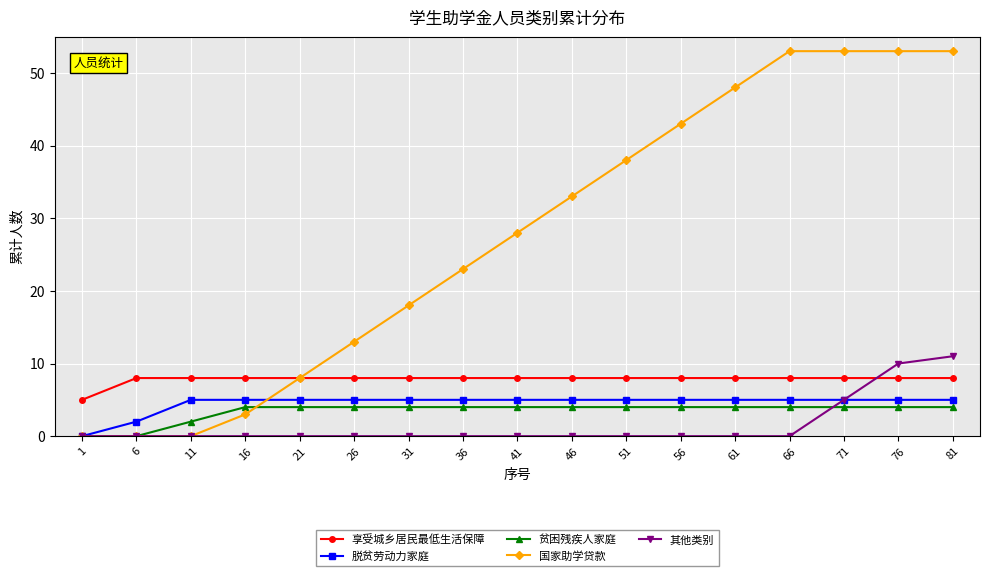

Between 21 and 71, which series saw the biggest shift?

国家助学贷款